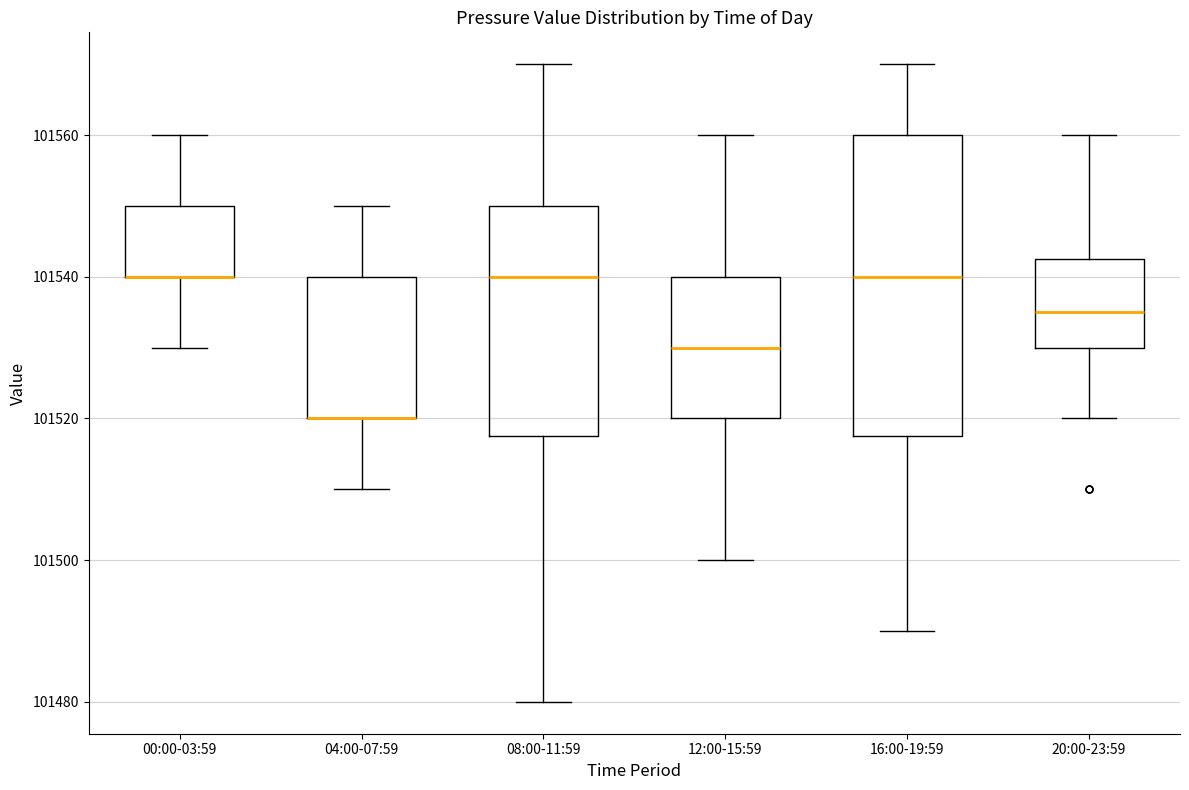

Which box is the tallest, from its lower edge to its upper edge?

16:00-19:59